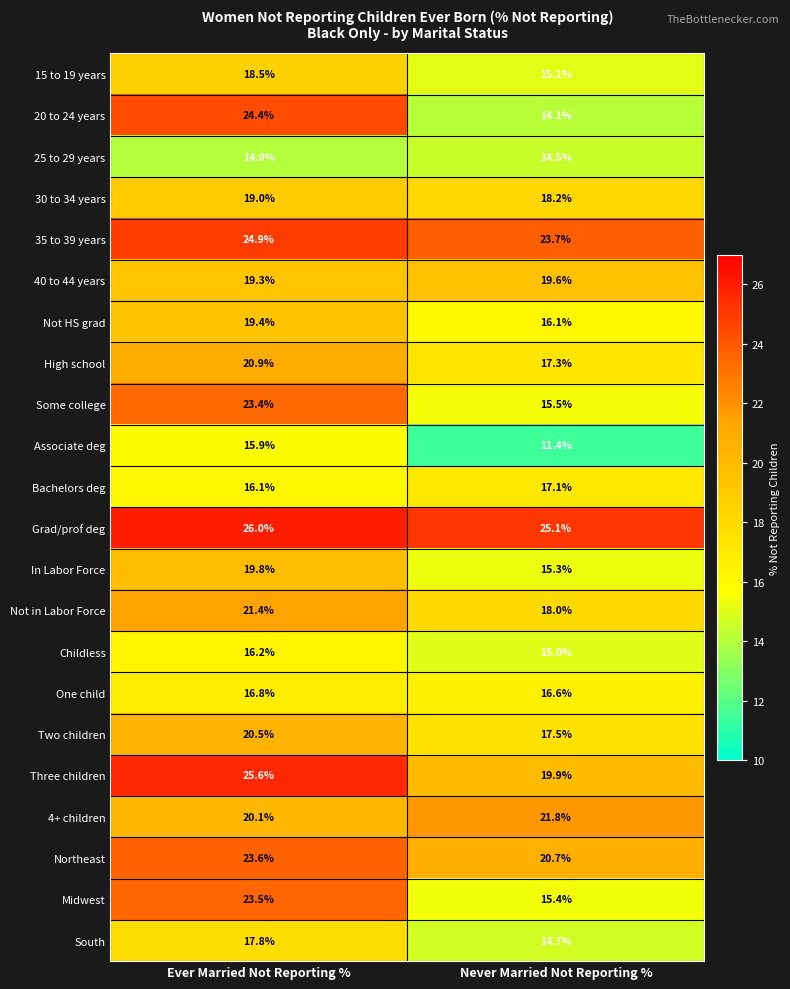

True or false: 20 to 24 years has a value of 24.4 at Ever Married Not Reporting %.

True